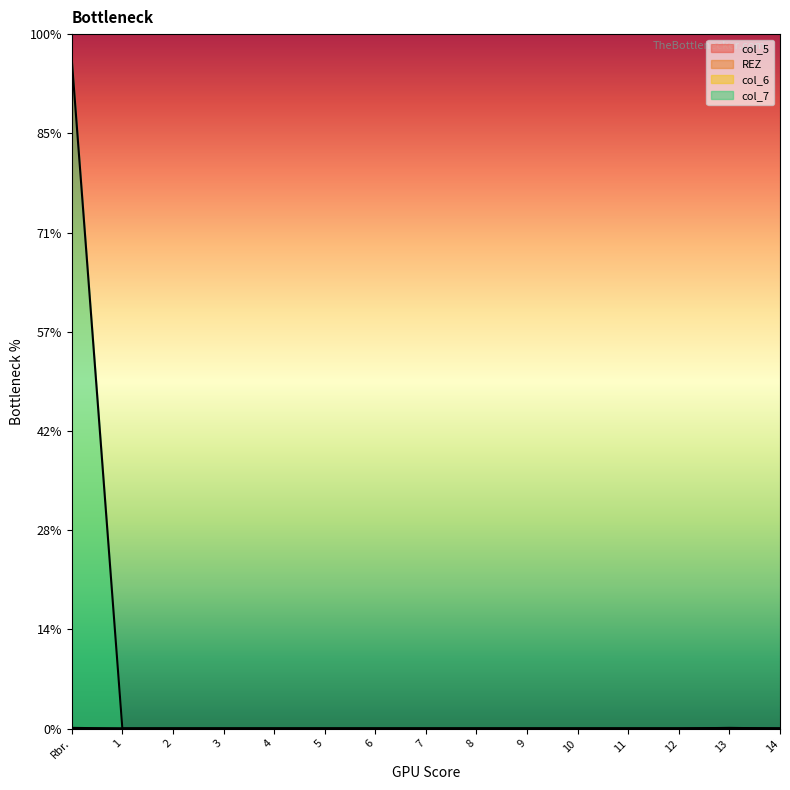

The value of col_6 at 8 is 0. True or false?

True